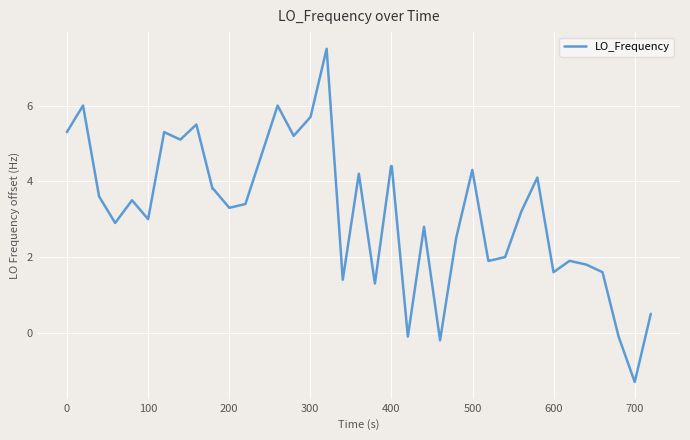

Is this an area chart (filled region under the line)?

No